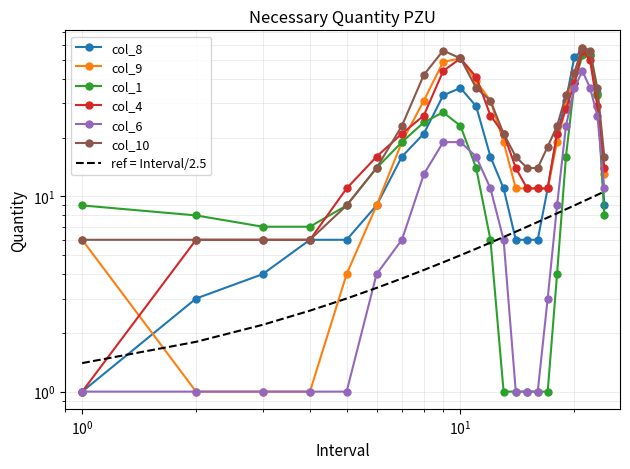

Reading left to right, list all the values displayed in this chart.

col_8: 1	3	4	6	6	9	16	21	33	36	29	16	11	6	6	6	11	21	31	52	56	53	34	9
col_9: 6	1	1	1	4	9	19	31	49	51	39	31	19	11	11	11	11	19	29	43	58	53	33	13
col_1: 9	8	7	7	9	14	19	24	27	23	14	6	1	1	1	1	1	4	16	38	53	53	33	8
col_4: 1	6	6	6	11	16	21	26	44	51	41	26	21	14	11	11	11	21	28	38	56	50	29	14
col_6: 1	1	1	1	1	4	6	13	19	19	16	11	6	1	1	1	3	9	23	36	44	36	26	11
col_10: 6	6	6	6	9	14	23	42	56	51	36	31	21	16	14	14	18	23	33	43	58	56	36	16